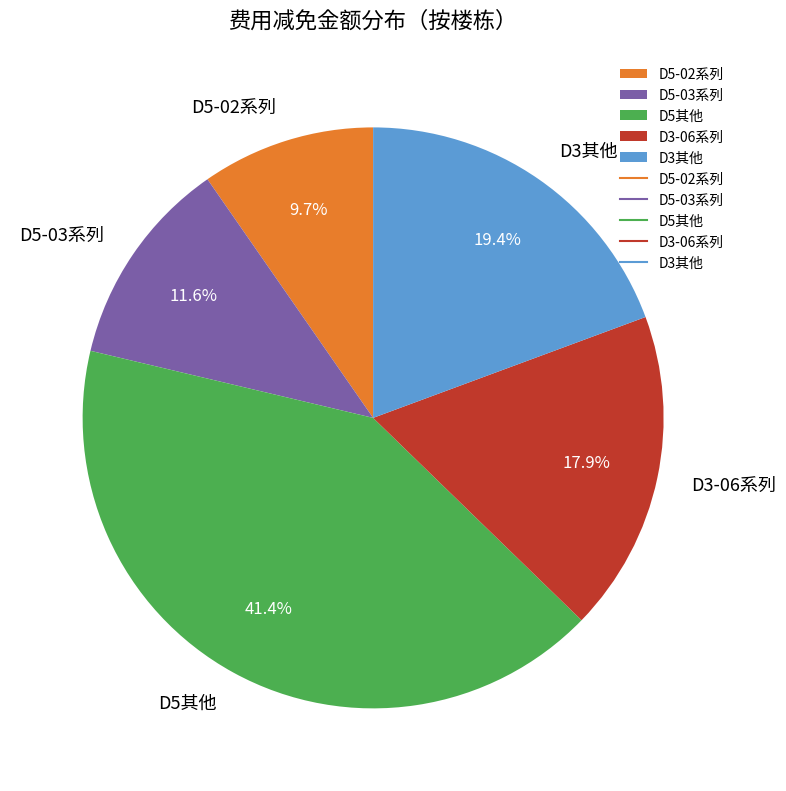

Combined, what portion of the pie is D5-02系列 and D3-06系列?

27.6%